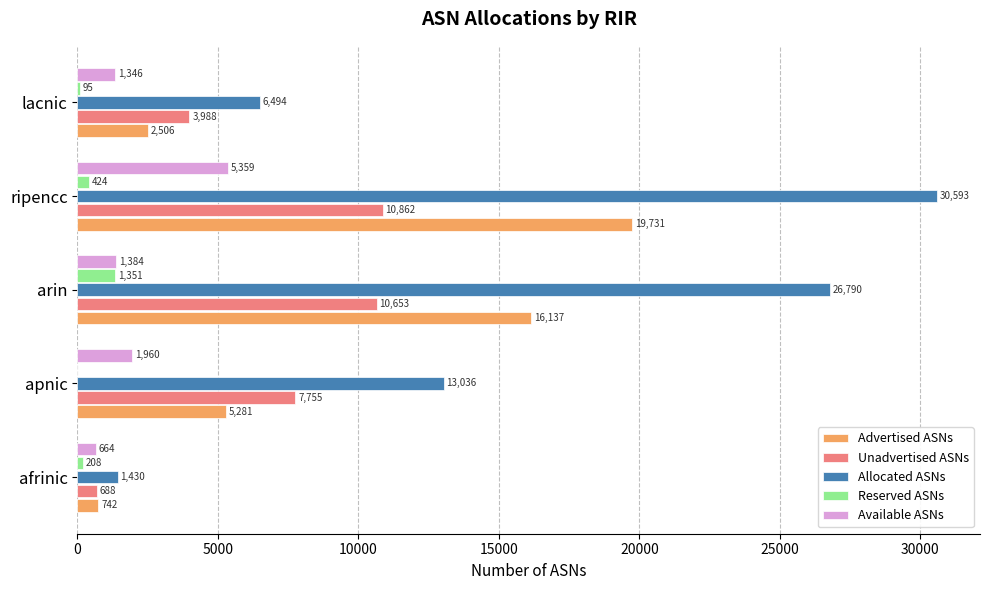

The value of Allocated ASNs at lacnic is 6494. True or false?

True